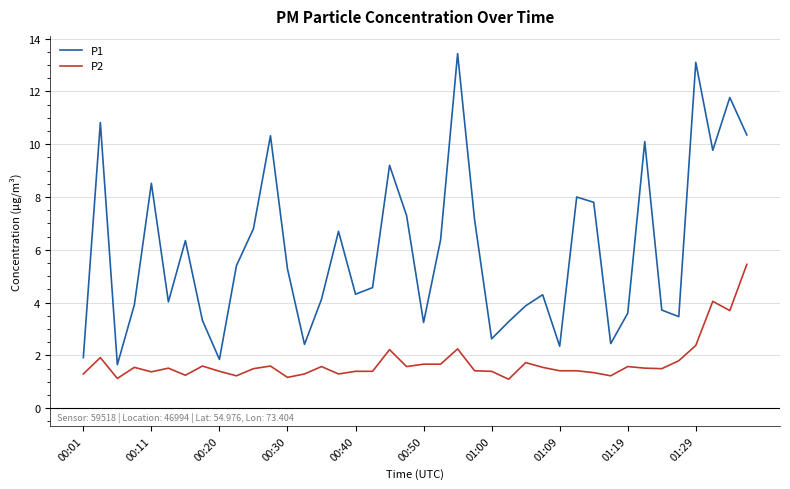

Does the chart have visible grid lines?

Yes